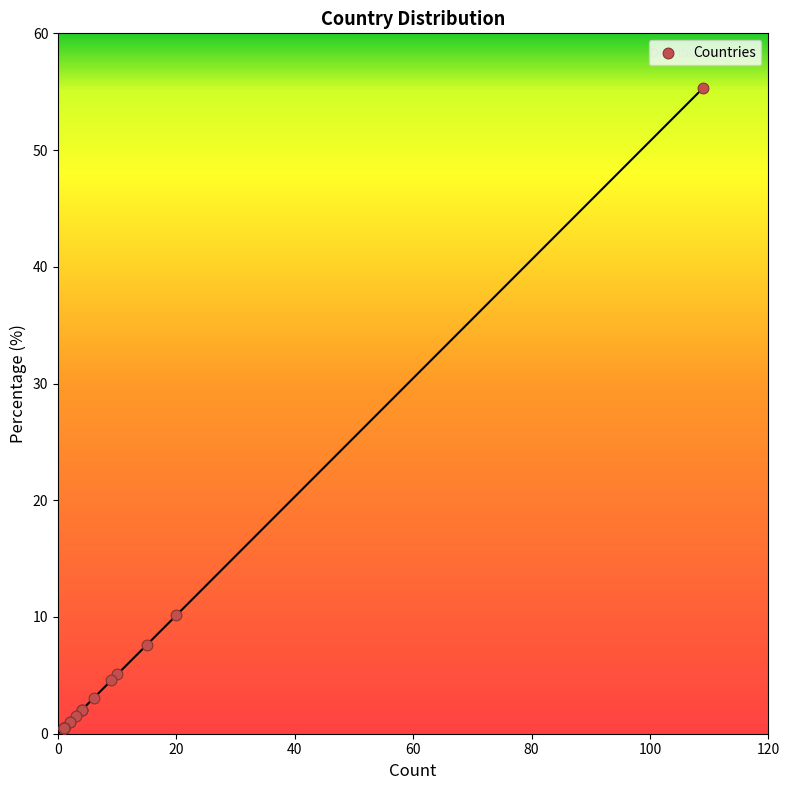

What Y value in the scatter plot is closest to 27?

10.2